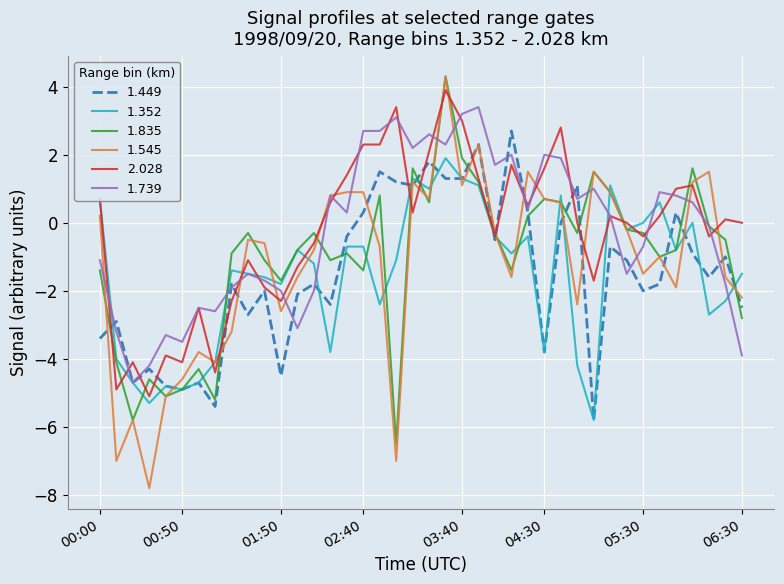

What is the maximum value for 1.739?

3.4